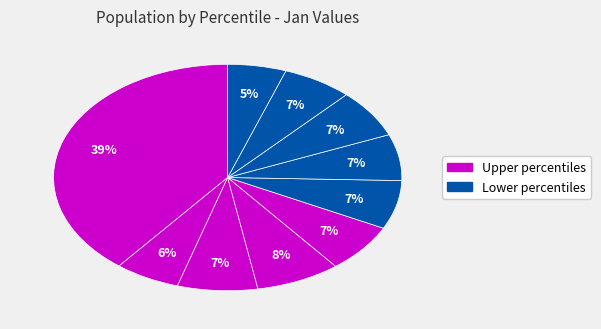

How many segments does this pie chart have?

10